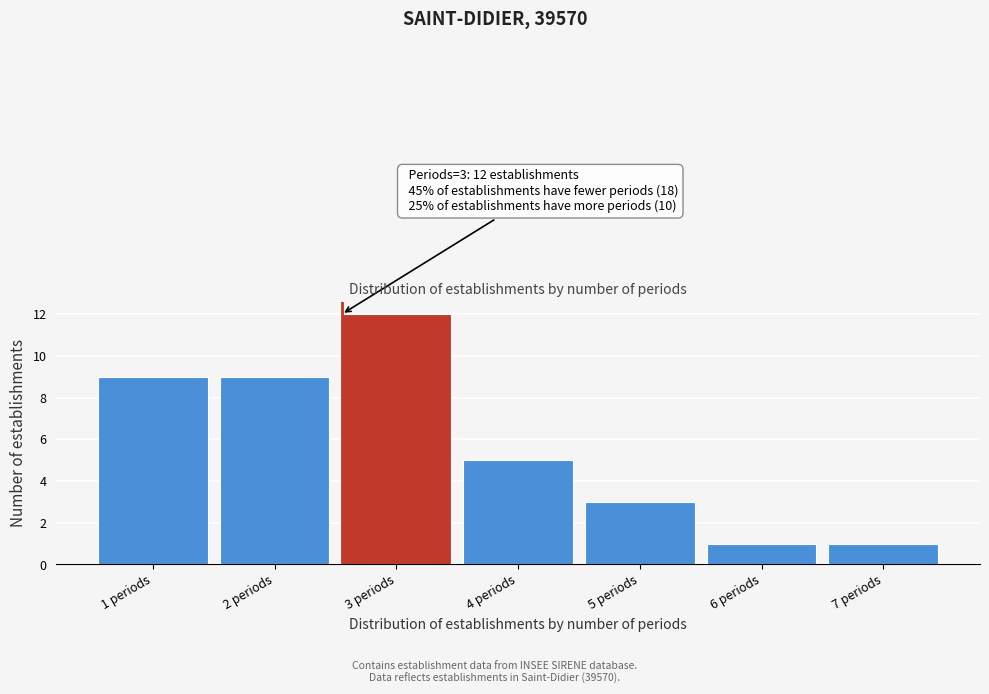

Reading left to right, extract all data points from this chart.

1 periods=9	2 periods=9	3 periods=12	4 periods=5	5 periods=3	6 periods=1	7 periods=1